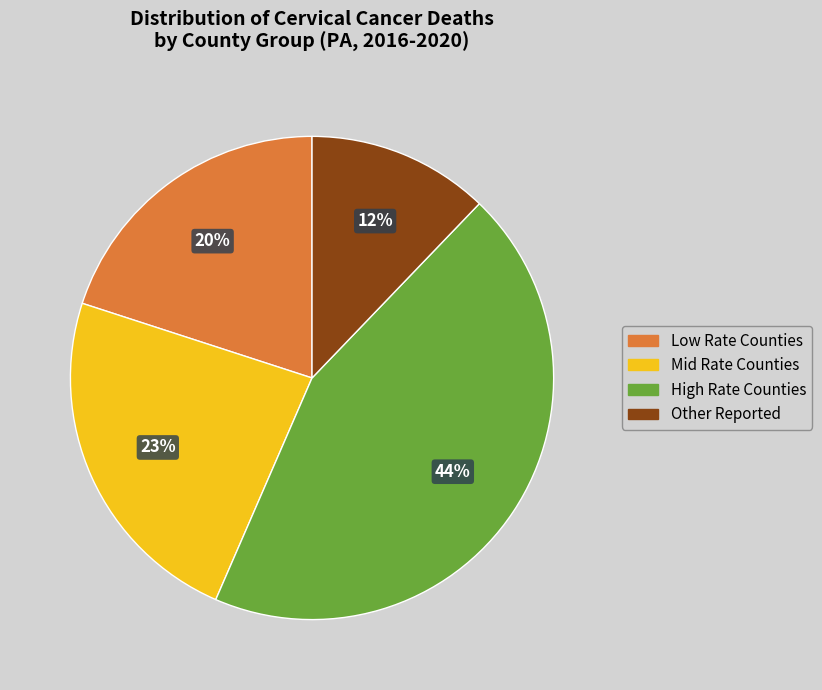

Count the number of slices in the pie.

4